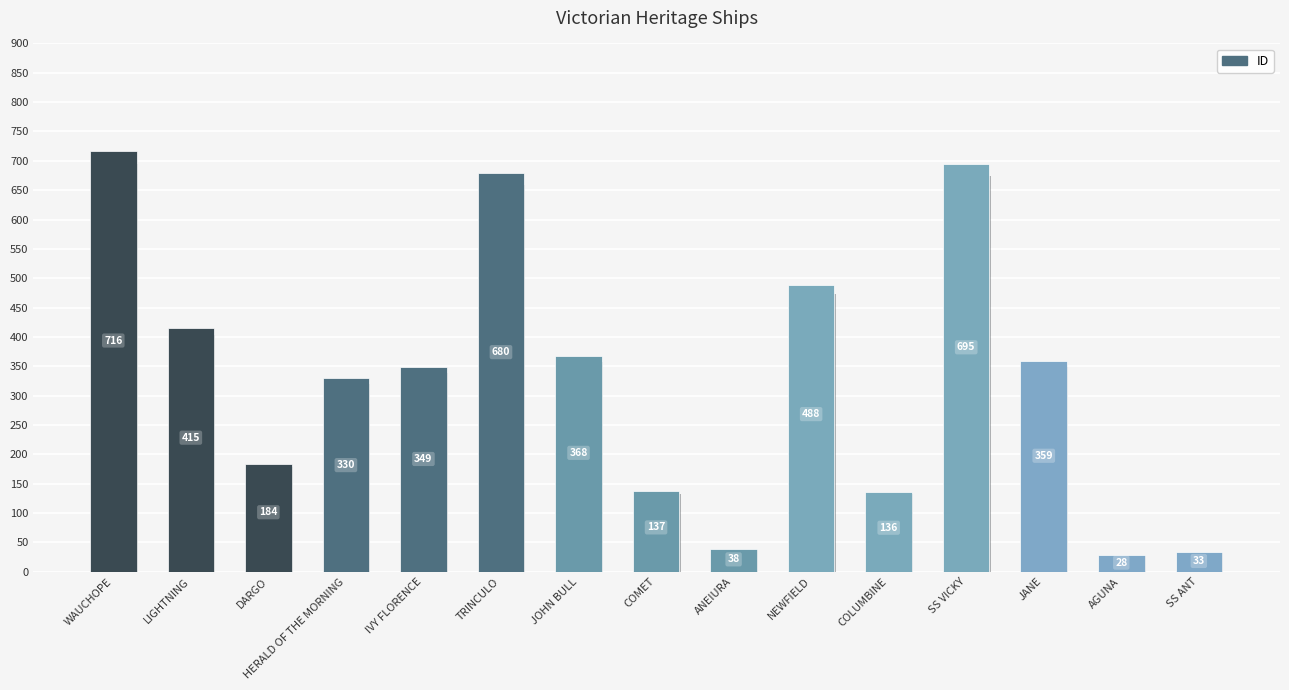

What is the difference between the second highest and second lowest values?

662